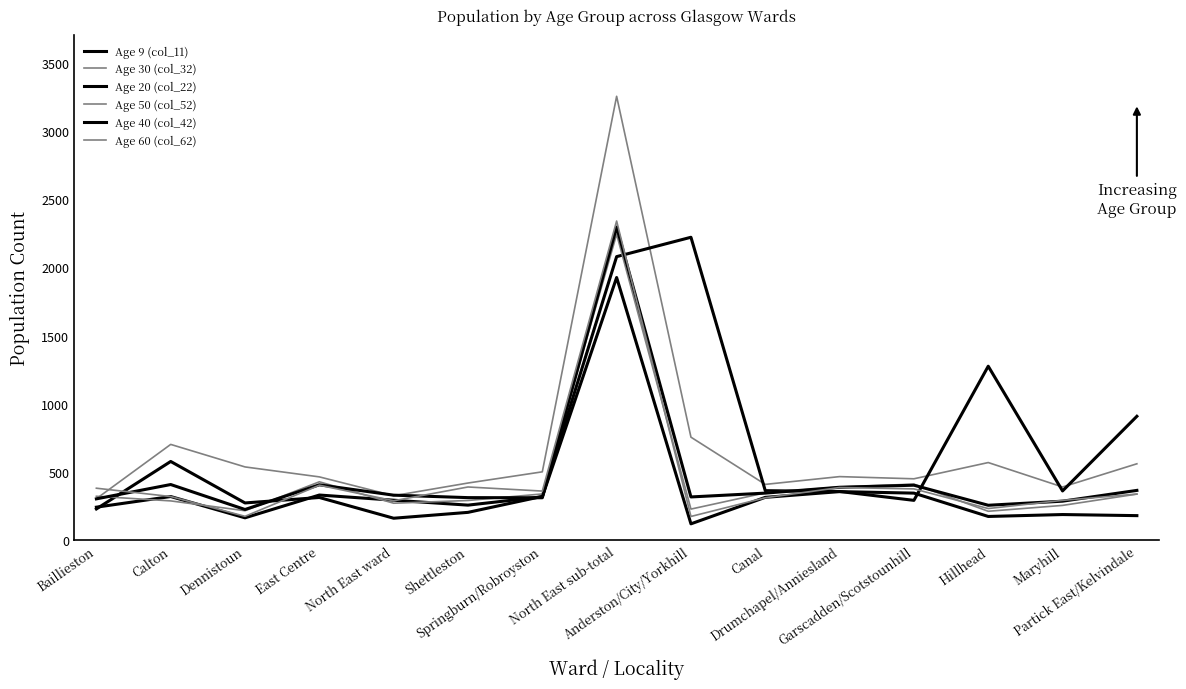

Count the number of data series in this chart.

6